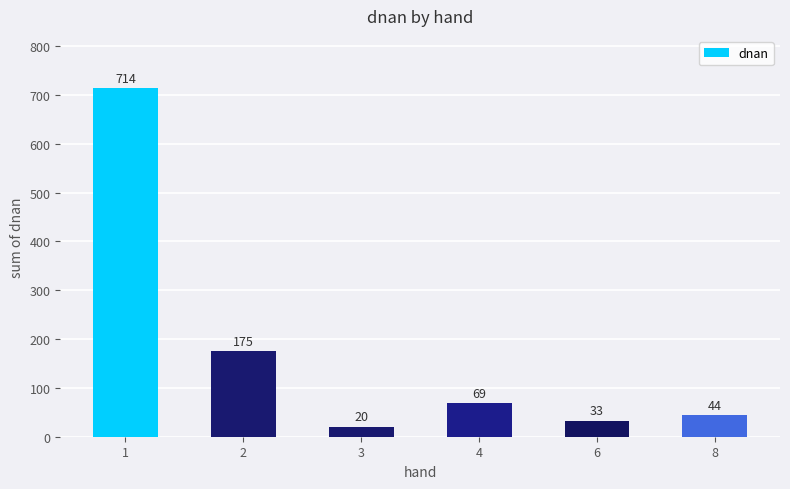

How many series are shown in this chart?

1